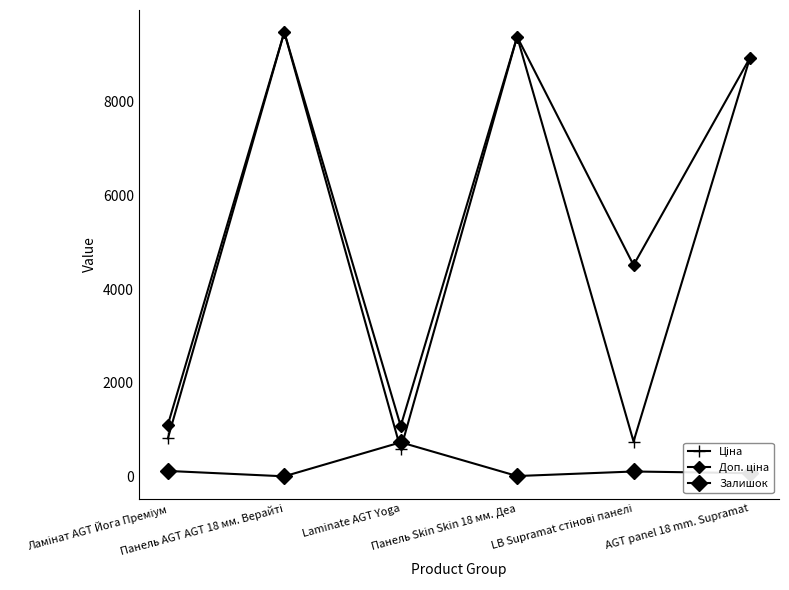

The value of Ціна at Laminate AGT Yoga is 296.5. True or false?

False